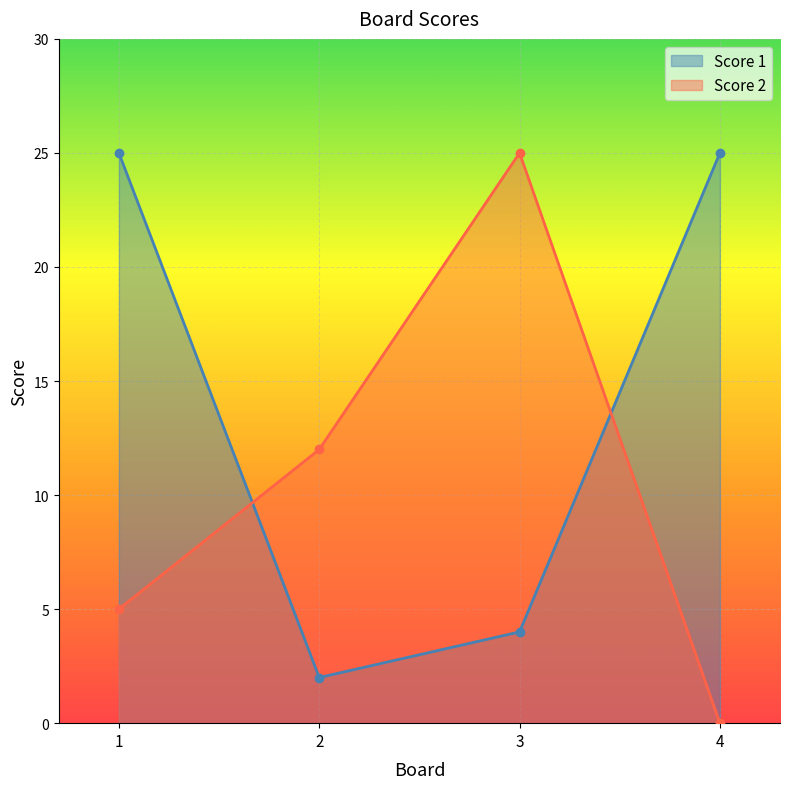

How many intersections are there between Score 2 and Score 1?

2